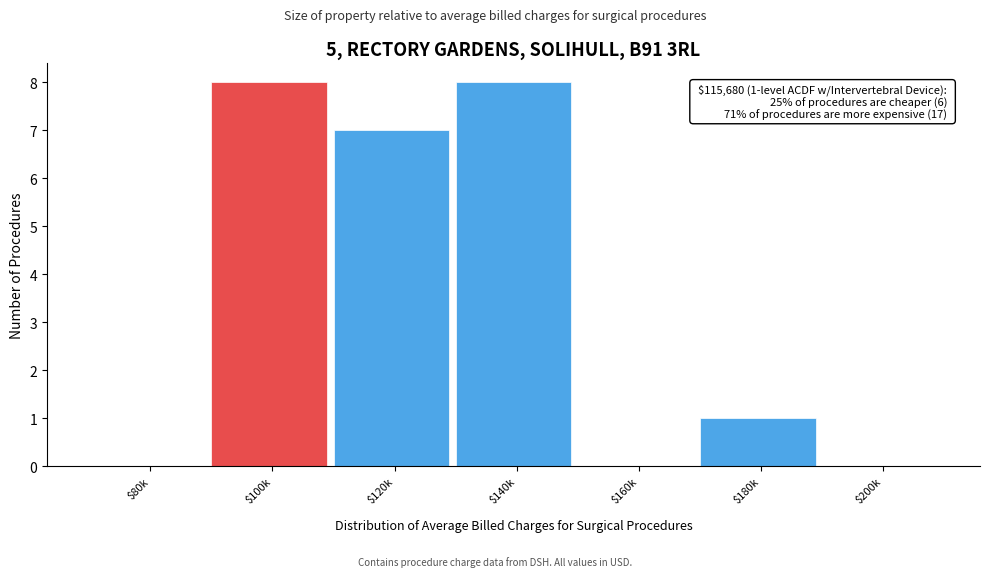

What is the greatest value displayed?

8